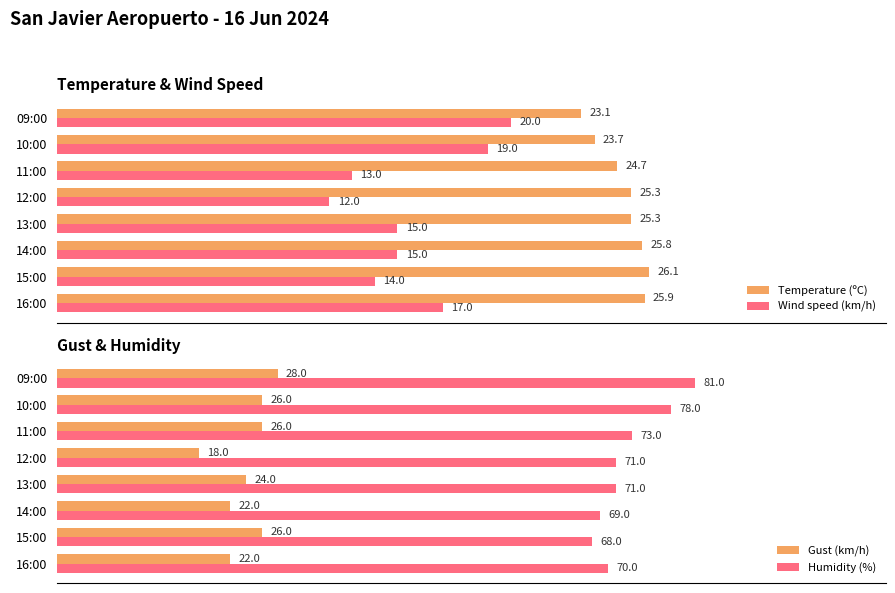

Is the value of Temperature (ºC) at 12:00 greater than the value of Wind speed (km/h) at 15:00?

Yes